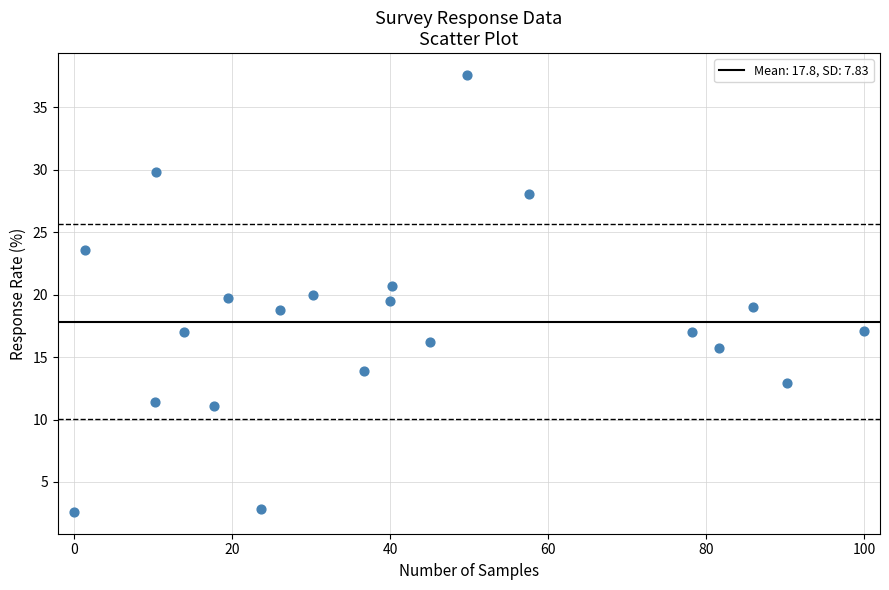

What is the range of X values (max minus min)?

100.0